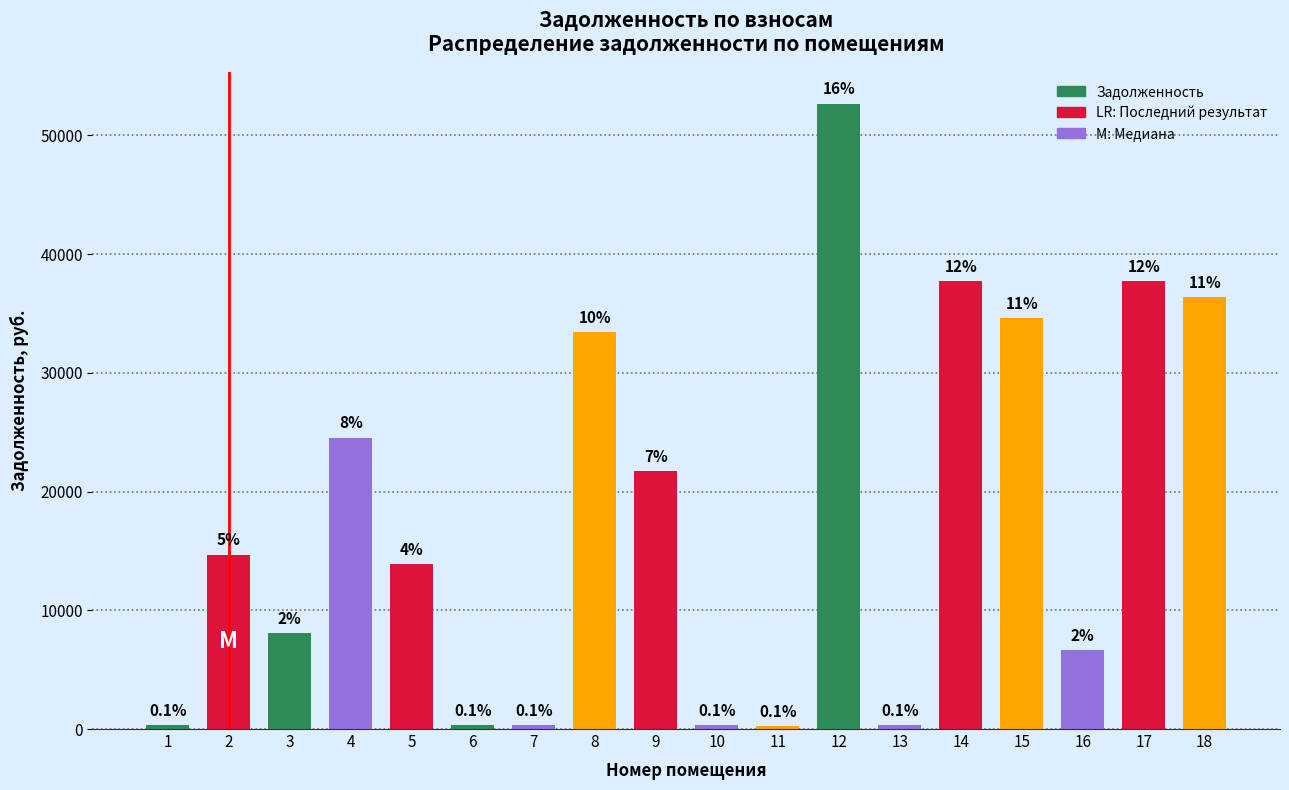

Does the chart contain any negative values?

No